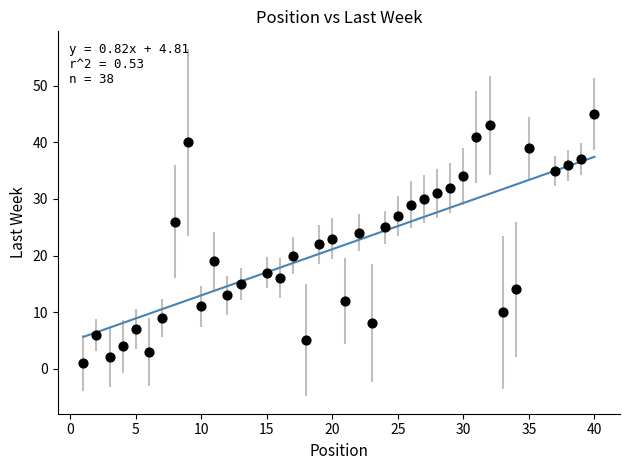

What is the range of X values (max minus min)?

39